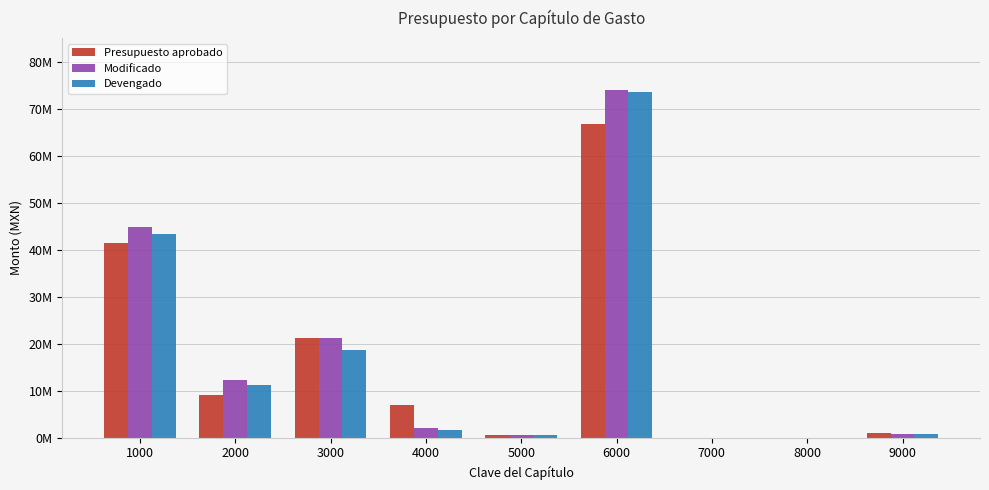

The Modificado series shows 73946886.6 at 6000. True or false?

True